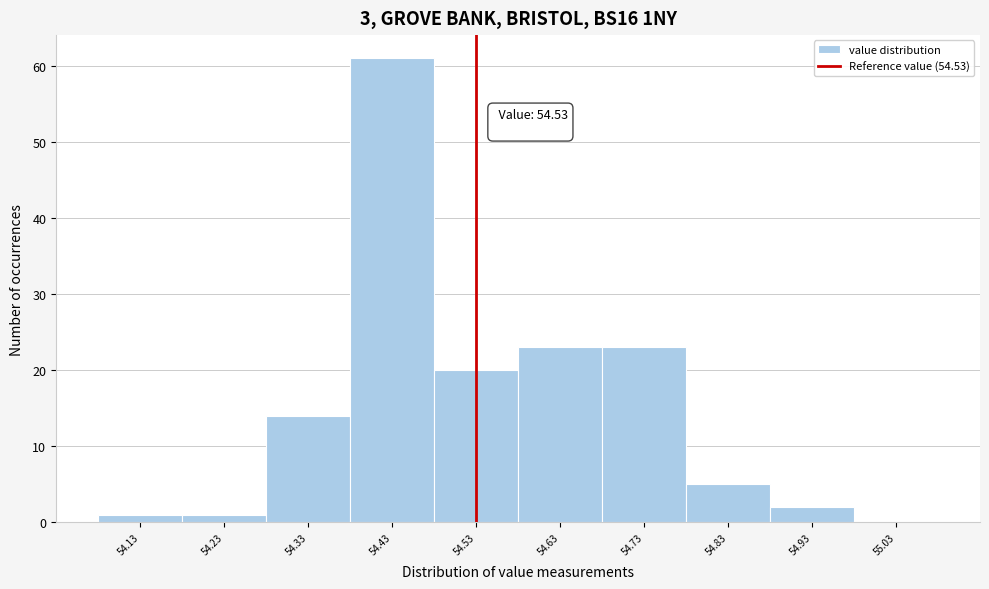

Which range on the x-axis has the tallest bar?

54.38 to 54.48